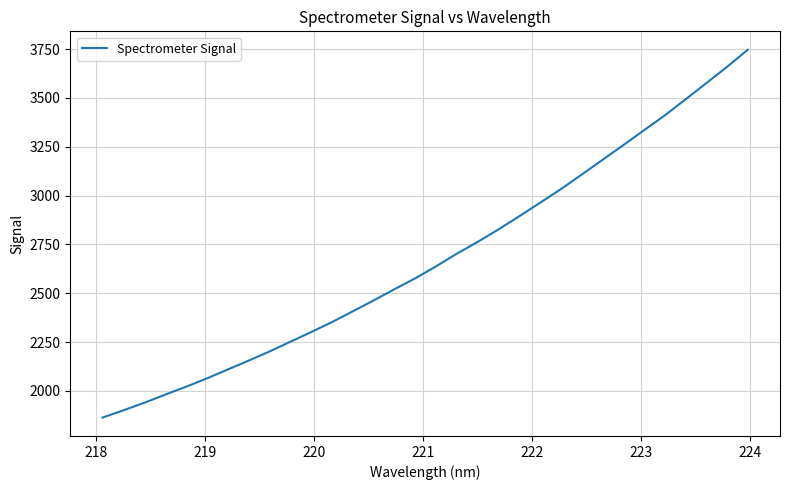

What is the difference between the maximum and minimum values?

1882.5